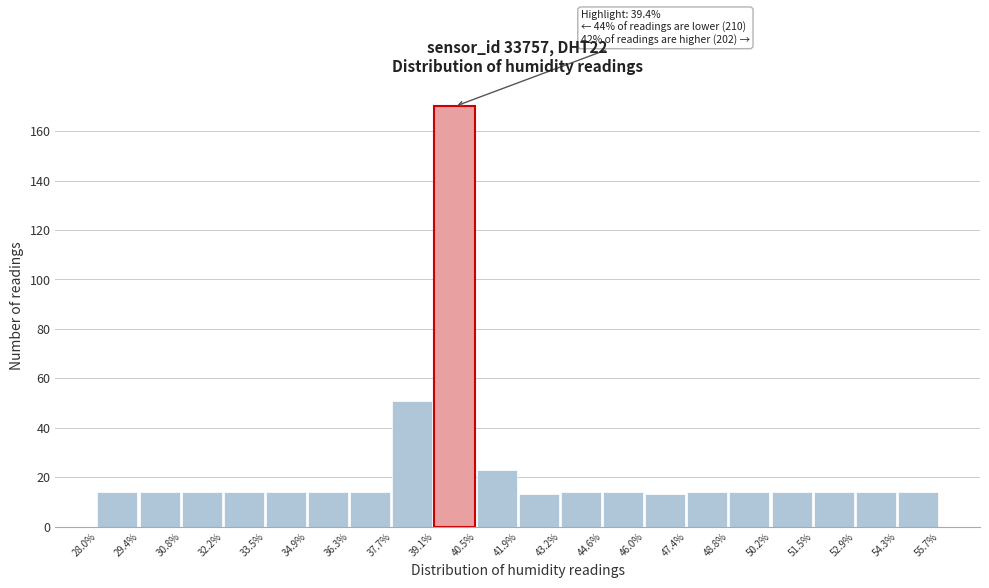

Which range on the x-axis has the tallest bar?

39.1% to 40.5%